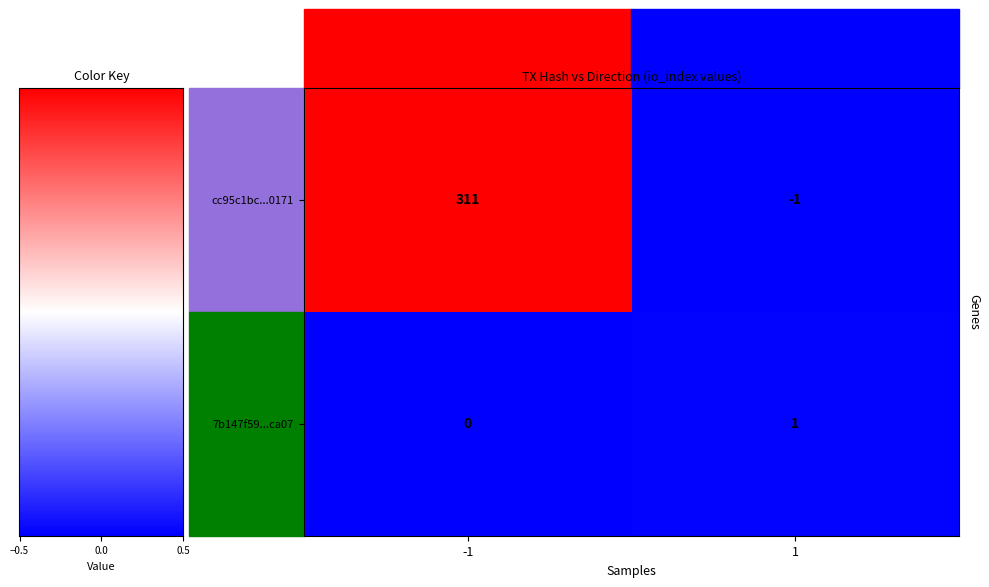

True or false: 7b147f59...ca07 has a value of 0 at -1.

True